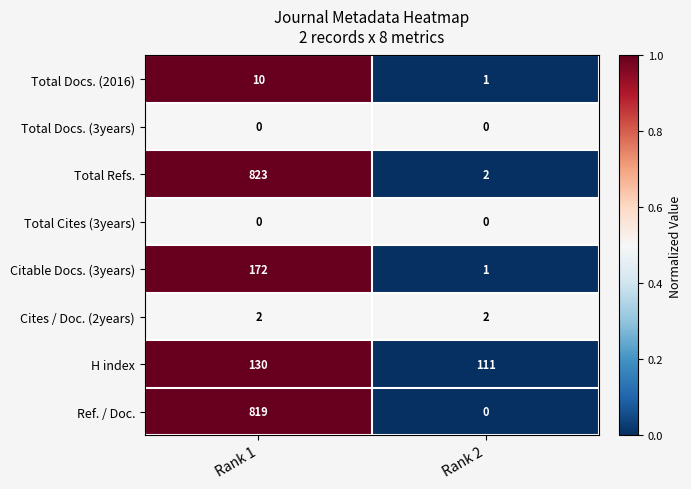

Which series has the largest total across all categories?

Total Refs.